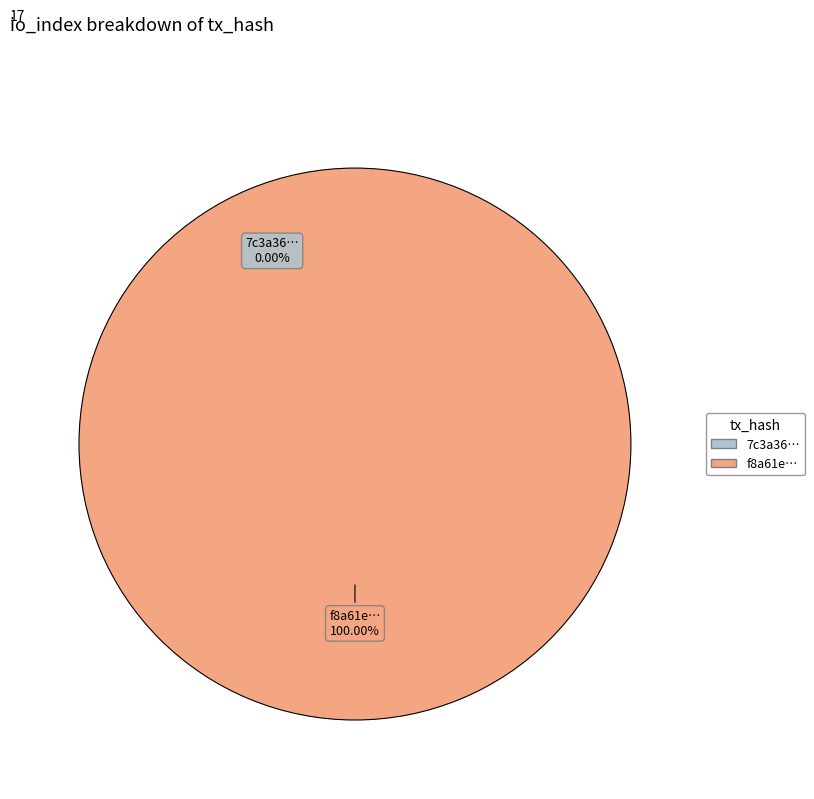

Count the number of slices in the pie.

2